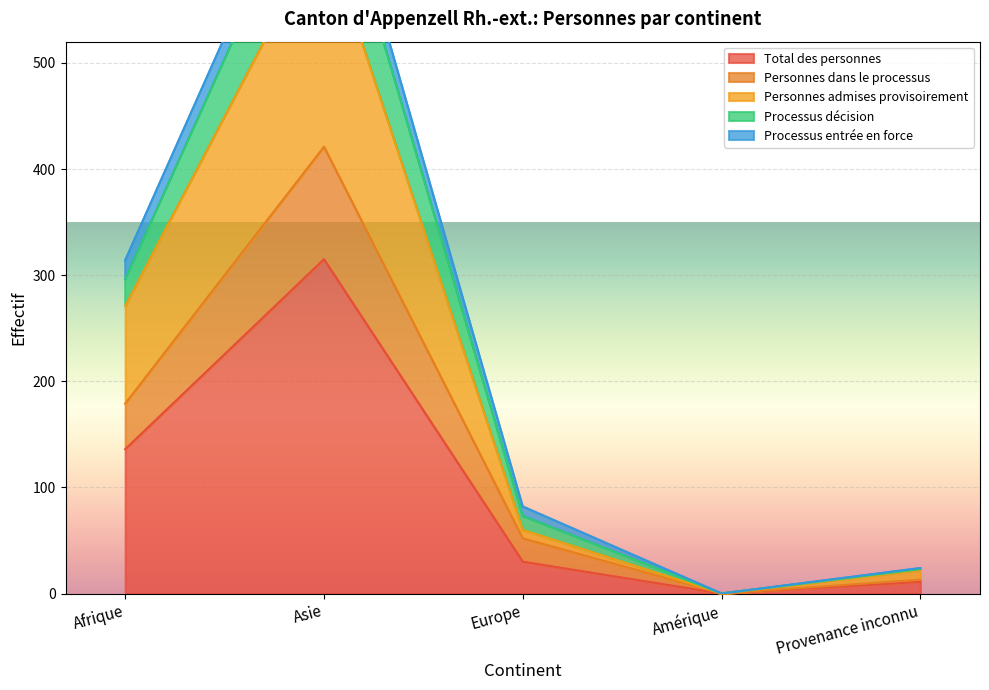

True or false: Personnes dans le processus and Processus décision cross at least once.

False